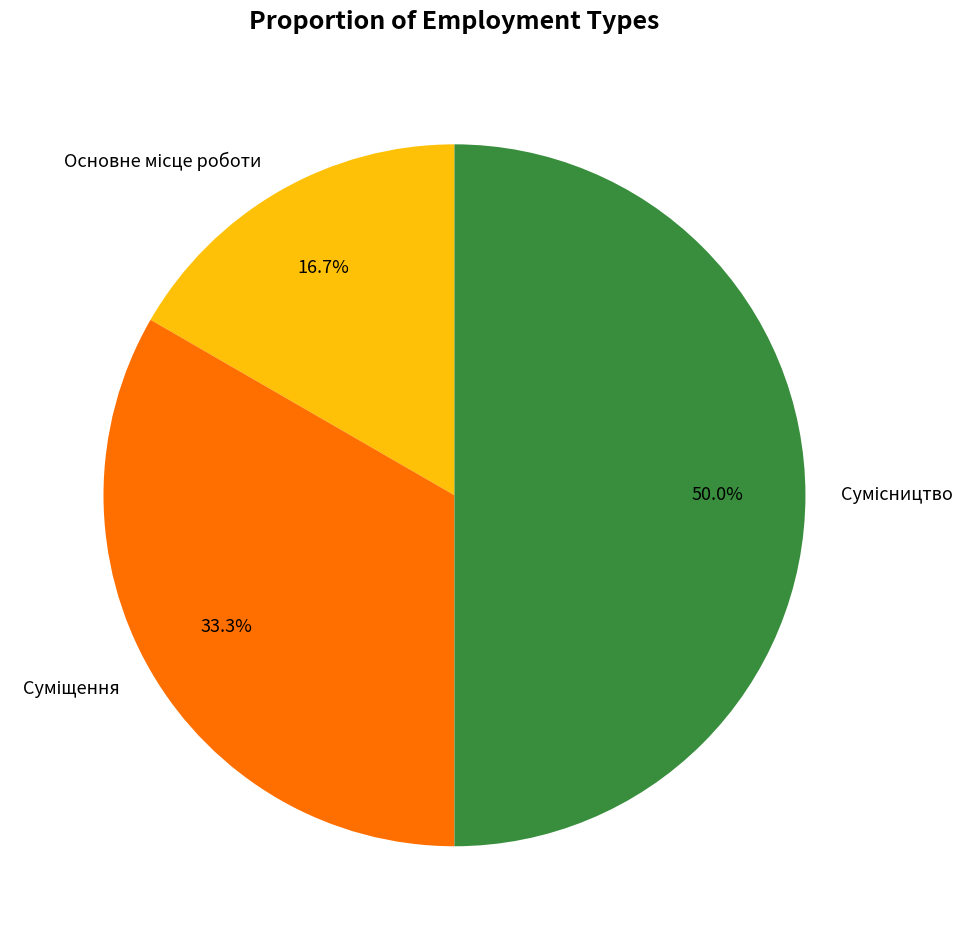

Which category has the biggest portion of the pie?

Сумісництво